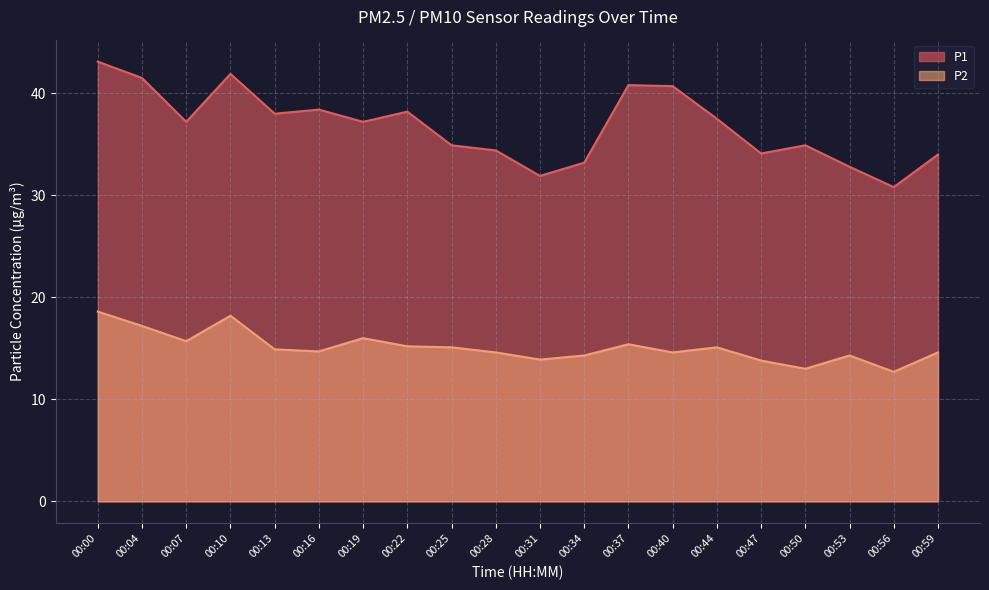

Where is the first local minimum for P1?

00:07